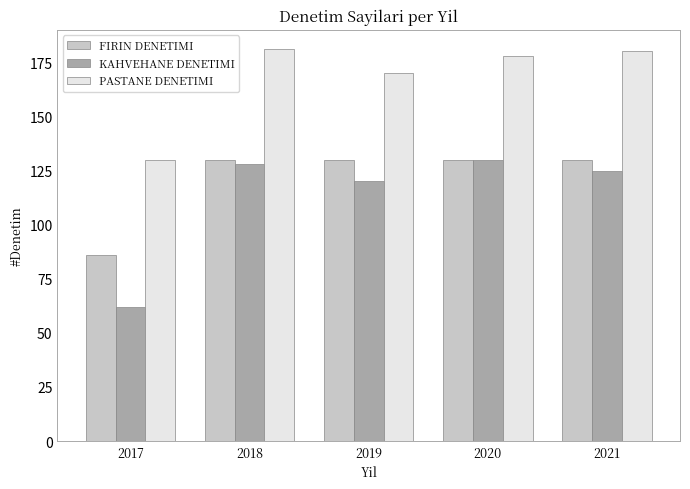

What are all the series names shown in the legend?

FIRIN DENETIMI, KAHVEHANE DENETIMI, PASTANE DENETIMI